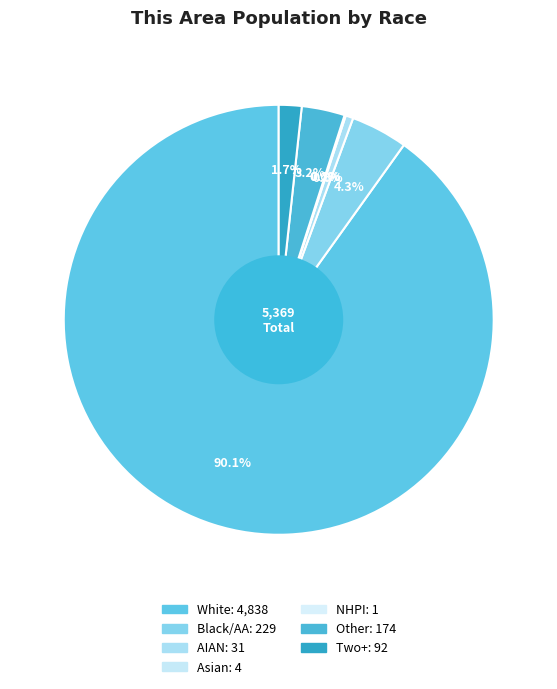

Count the number of slices in the pie.

7